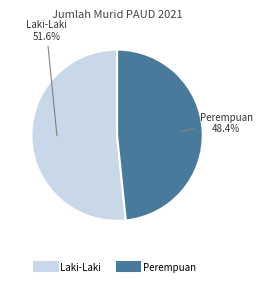

How many segments does this pie chart have?

2